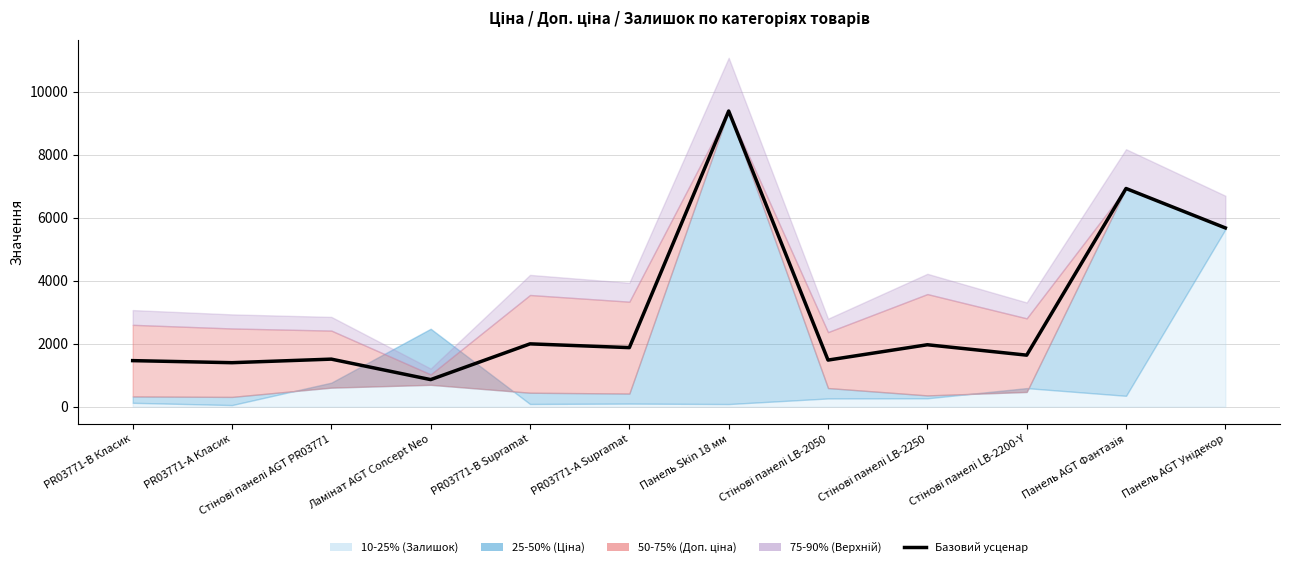

What is the label of the 5th point from the right?

Стінові панелі LB-2050